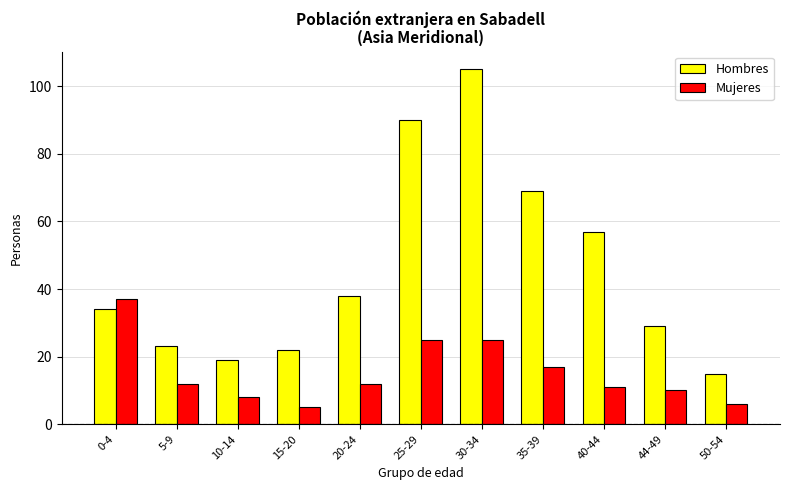

How many bars are there in each group?

2